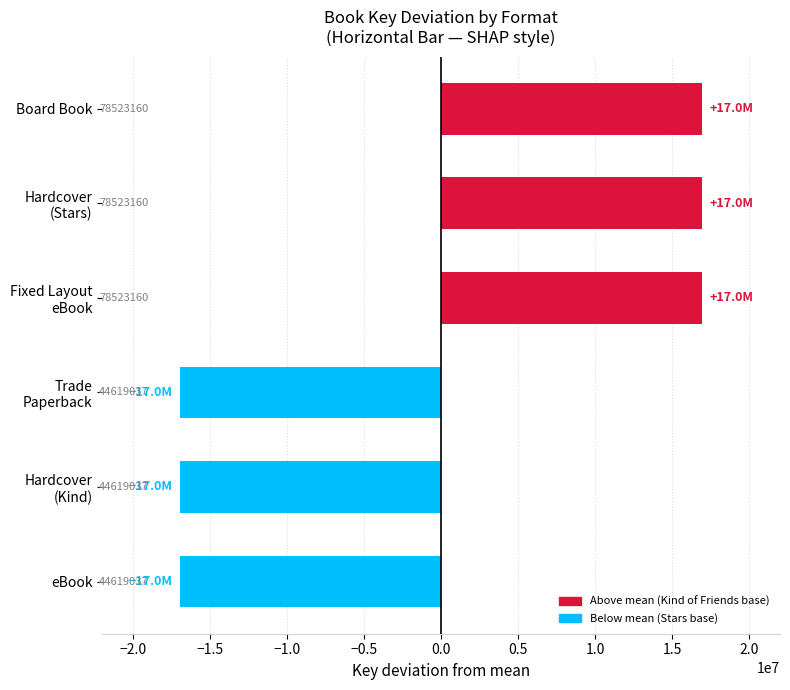

Are the bars grouped side by side (vs. stacked)?

No